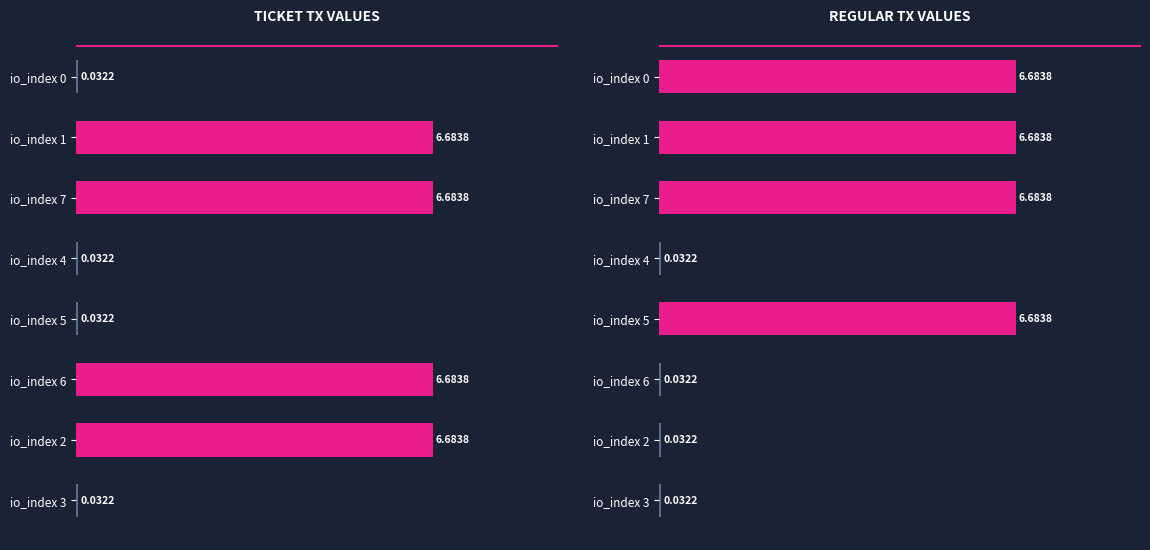

Reading left to right, extract all data points from this chart.

Ticket: 0.0	6.7	6.7	0.0	0.0	6.7	6.7	0.0
Regular: 6.7	6.7	6.7	0.0	6.7	0.0	0.0	0.0